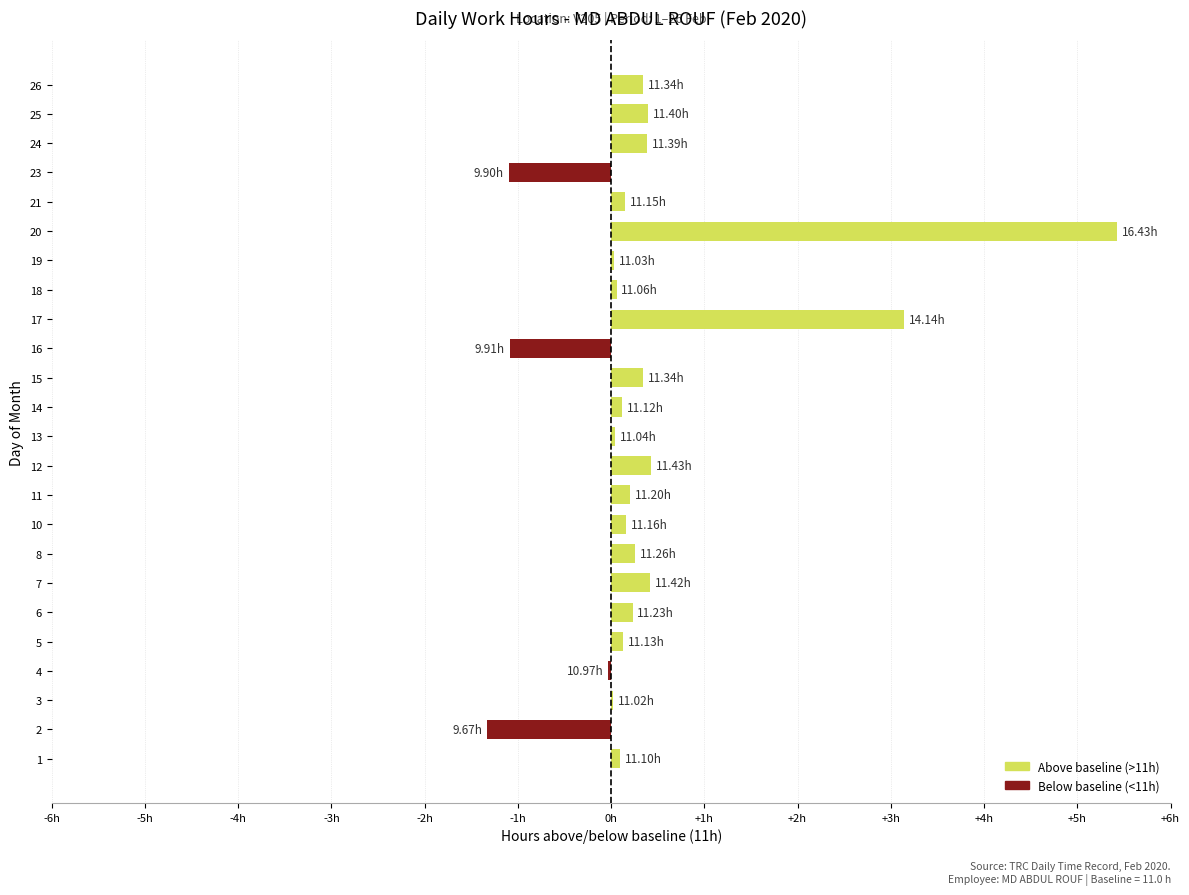

Are the bars horizontal?

Yes